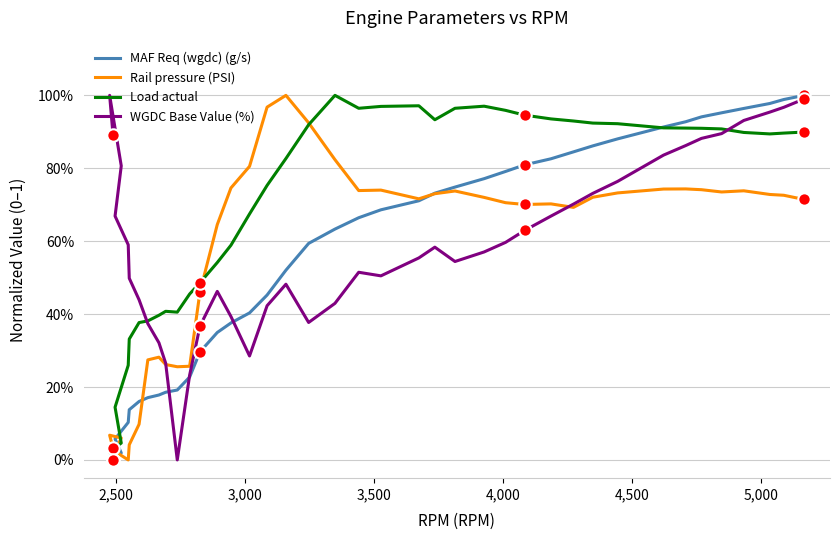

Is the value of Load actual at 2,500 greater than the value of MAF Req (wgdc) (g/s) at 14?

No